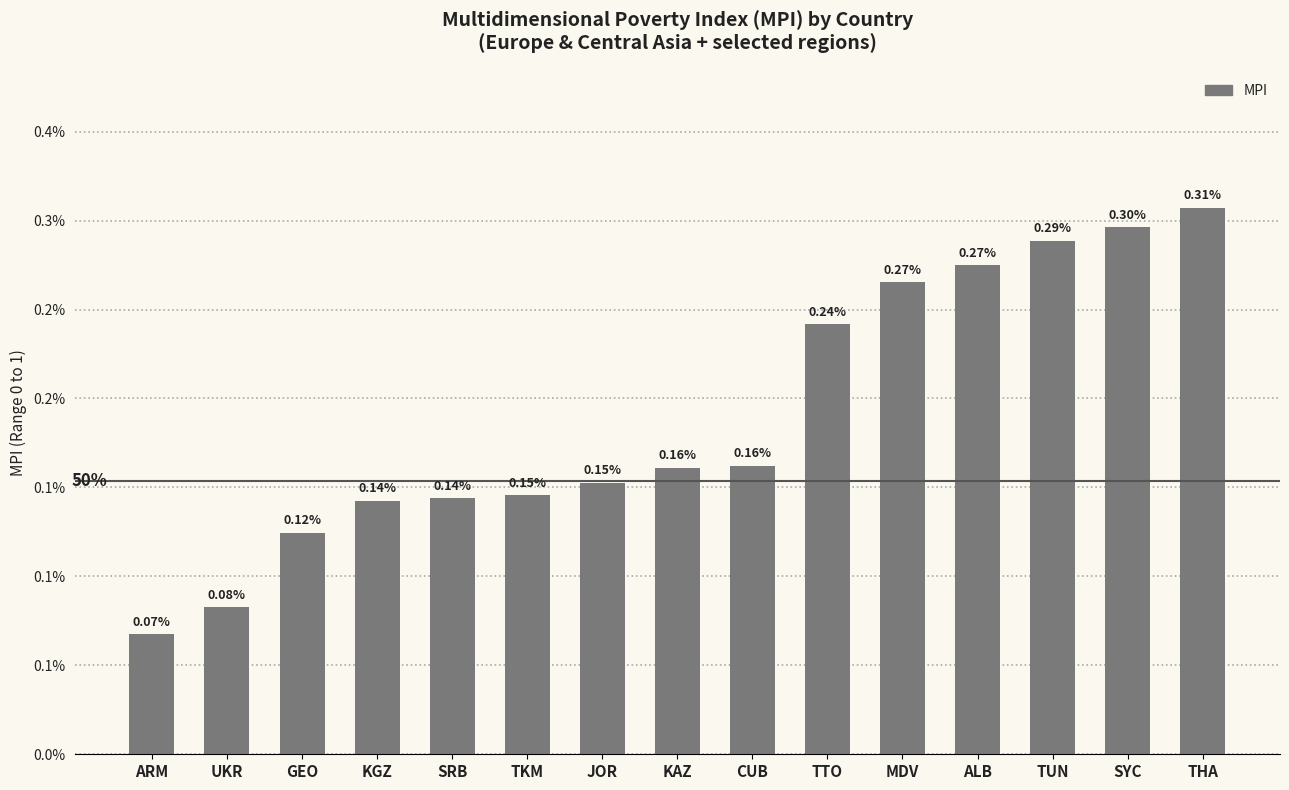

What position from the left is GEO?

3